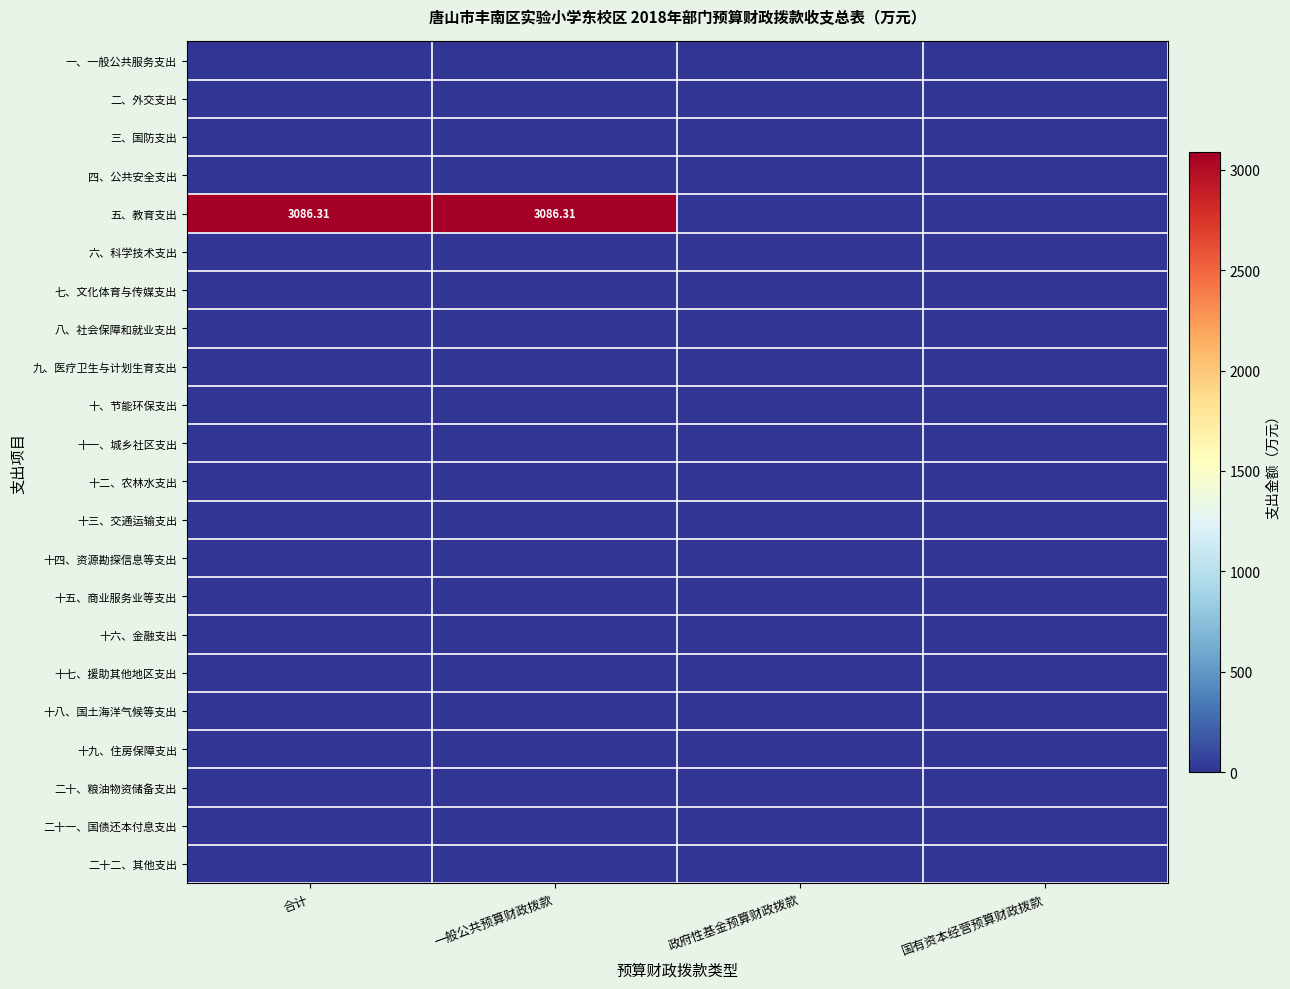

Where is 二十一、国债还本付息支出 nearest to the value 0?

合计